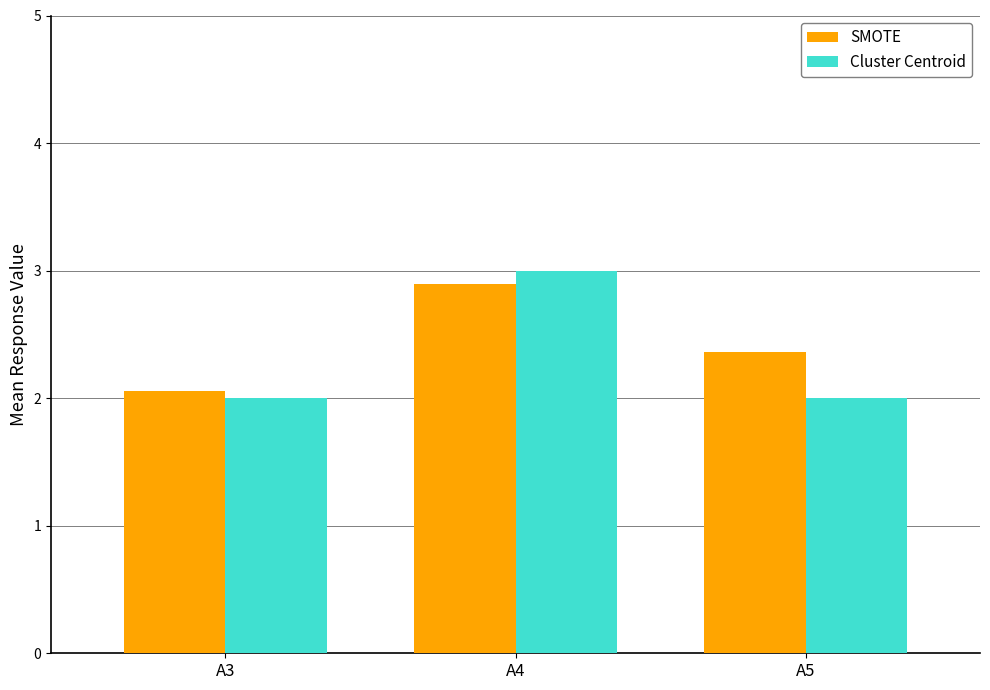

How many distinct data groups are displayed?

2